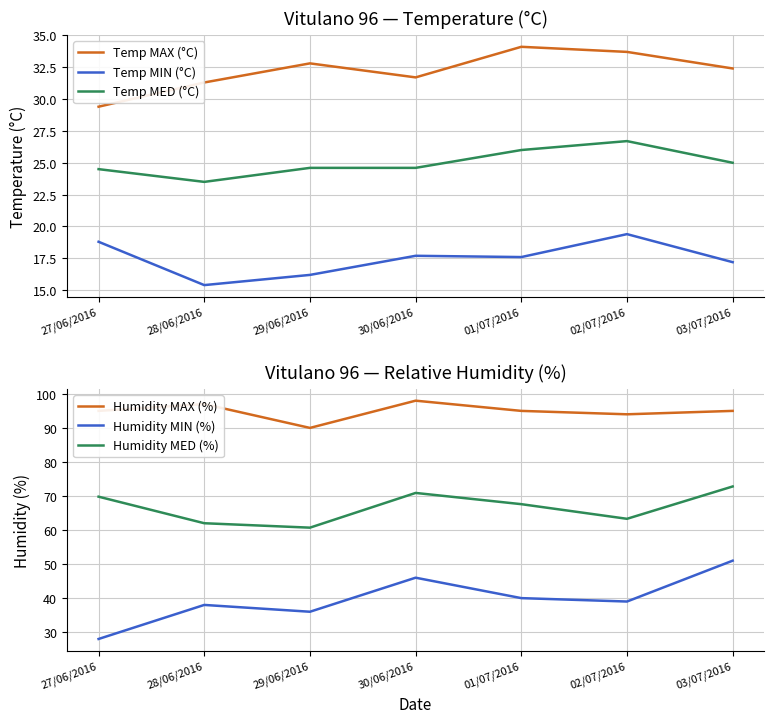

Where does the Humidity MAX (%) series first go above 95?

28/06/2016